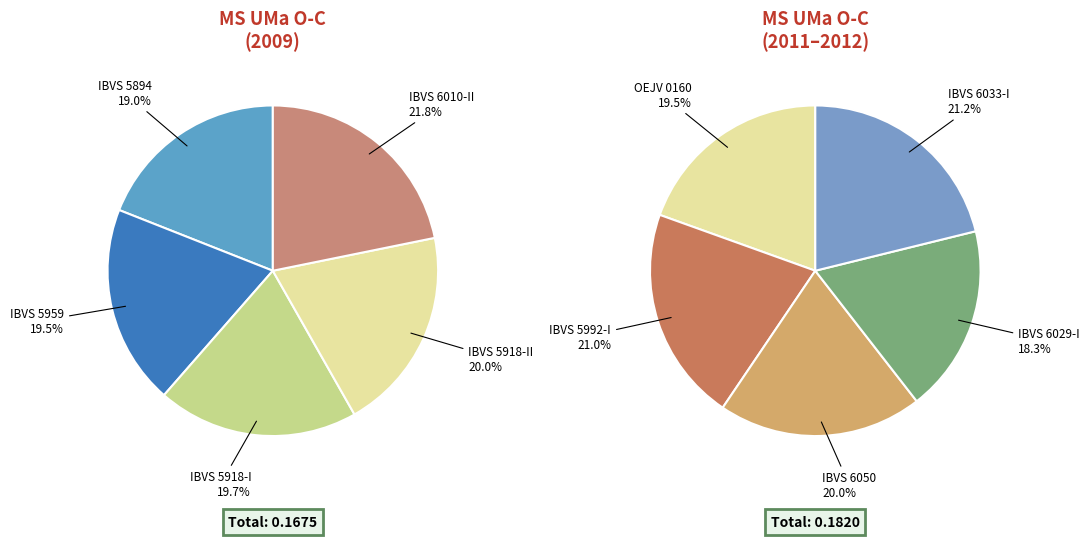

Is it true that IBVS 5918 II is 21% of the pie?

False